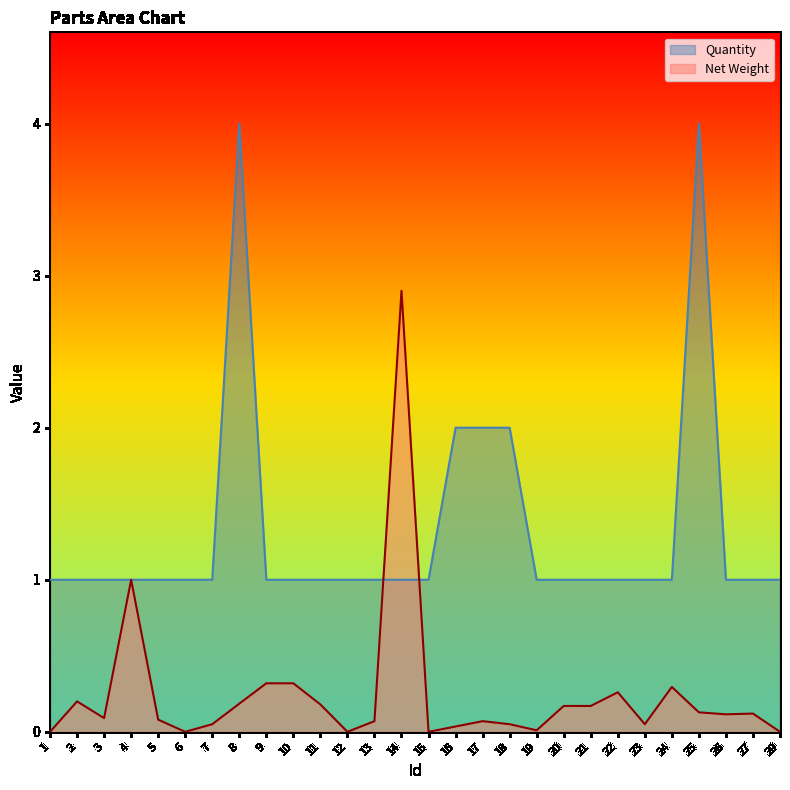

What is the value of the Net Weight point at the 24th from the left?

0.3